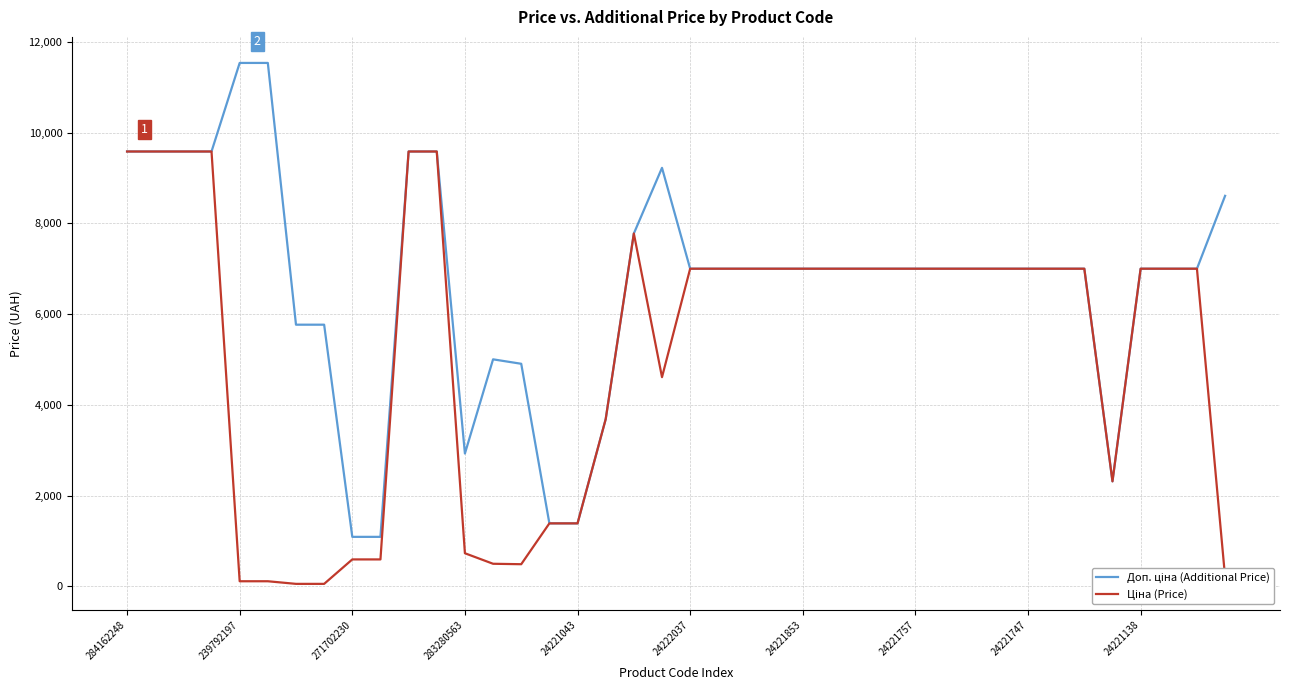

Is this an area chart (filled region under the line)?

No